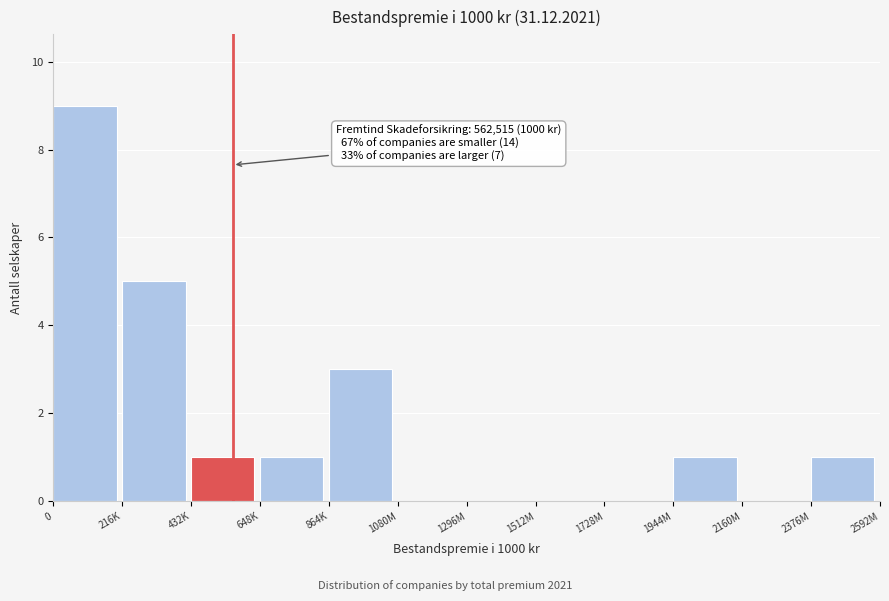

Reading right to left, list all the values displayed in this chart.

2376M=1	2160M=0	1944M=1	1728M=0	1512M=0	1296M=0	1080M=0	864K=3	648K=1	432K=1	216K=5	0=9